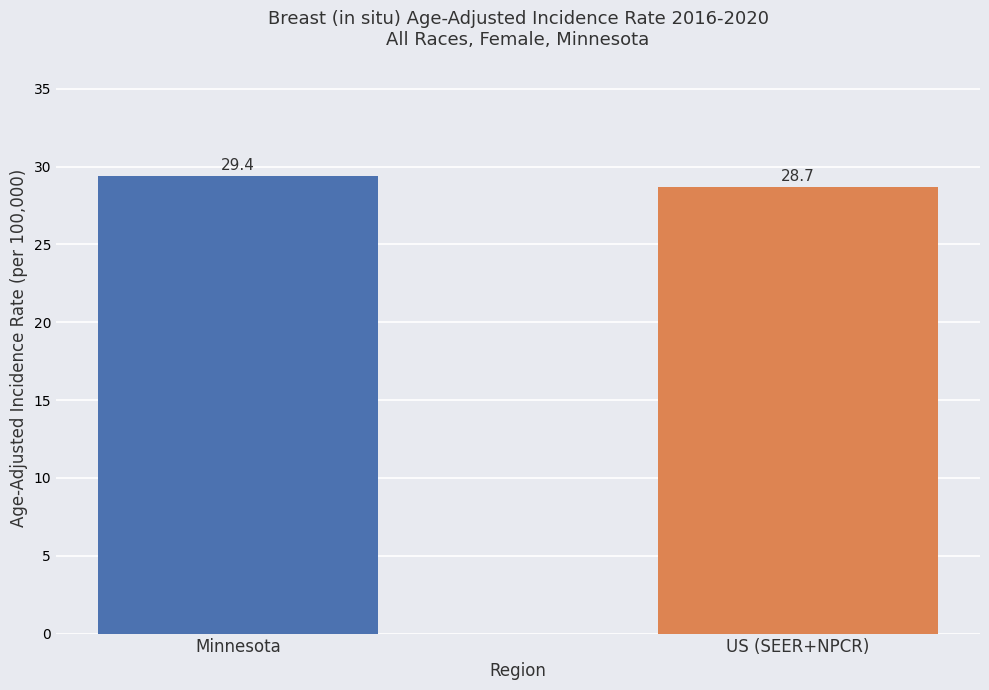

What is the label of the 2nd bar from the right?

Minnesota